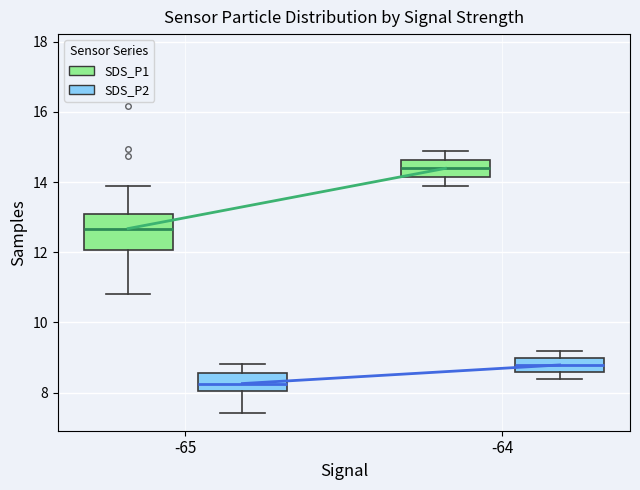

Which box's median line is the lowest?

-65 (SDS_P2)